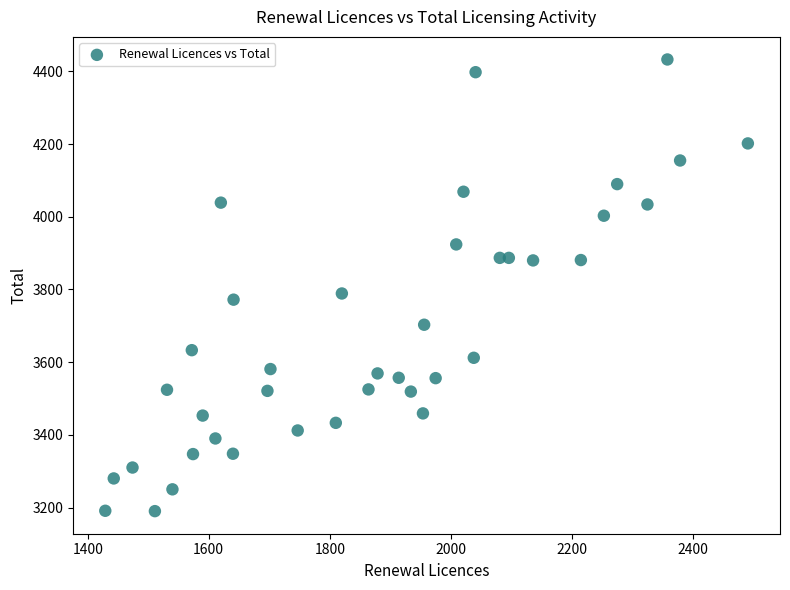

What Y value in the scatter plot is closest to 3811?

3789